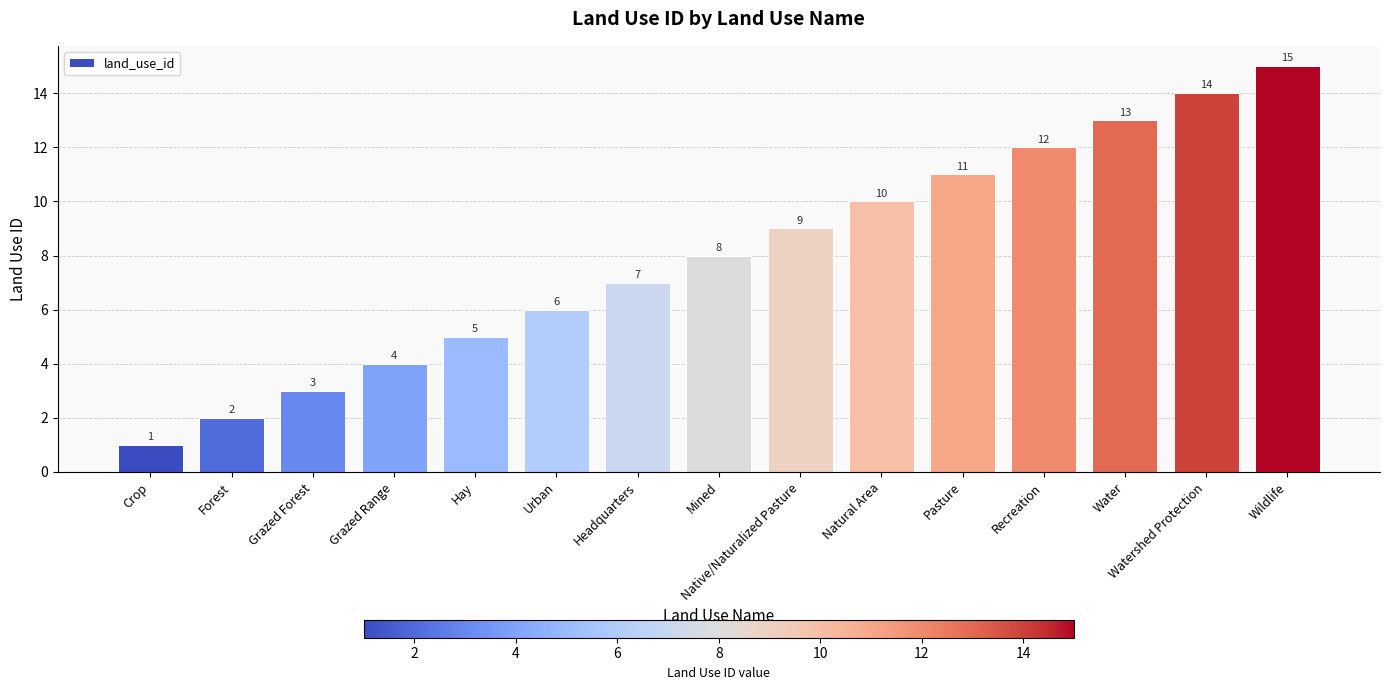

Which has a higher value, Urban or Hay?

Urban